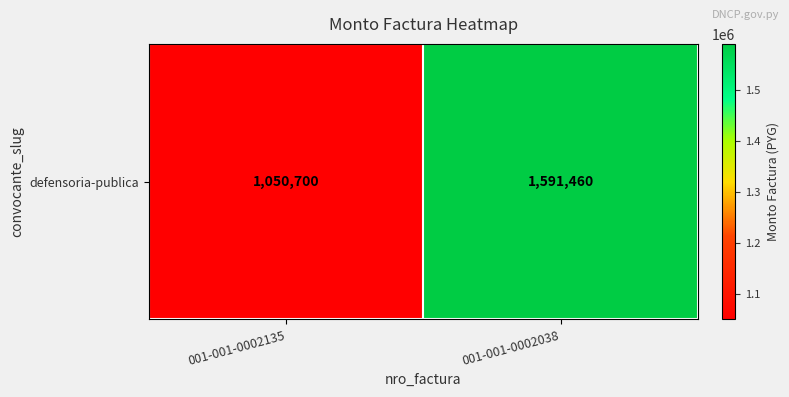

Reading left to right, extract all data points from this chart.

001-001-0002135=1050700	001-001-0002038=1591460